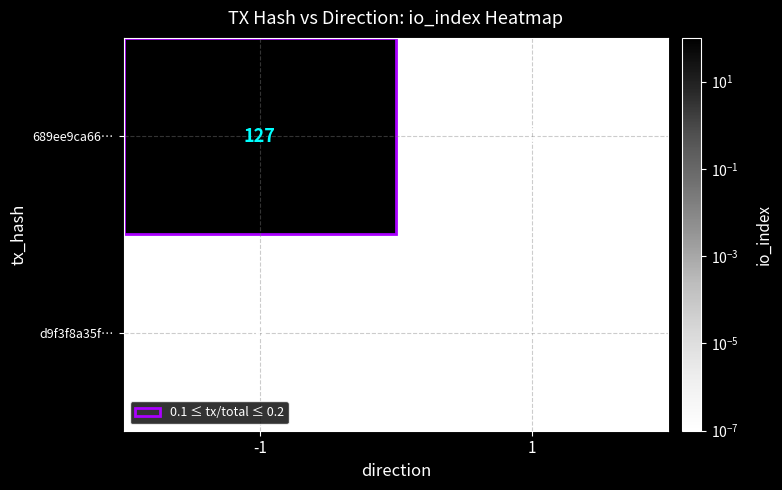

Which series has the largest range (max minus min)?

689ee9ca66…